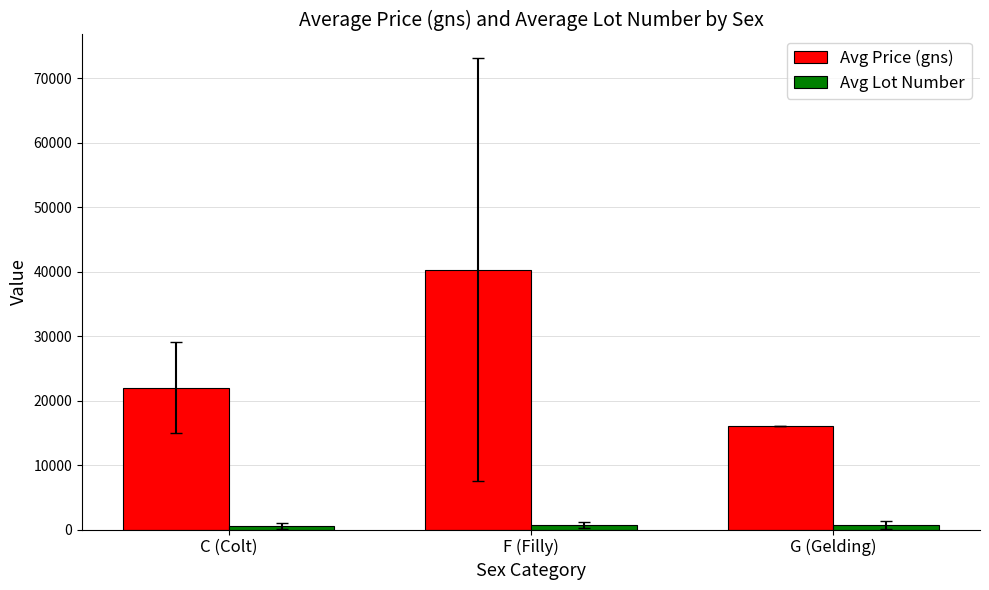

What position from the left is G (Gelding)?

3